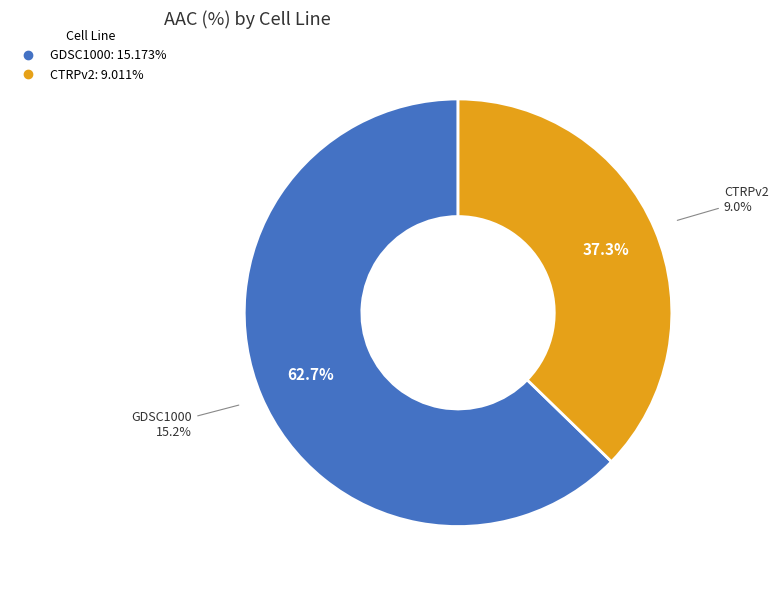

Does GDSC1000 represent more than half of the total?

Yes